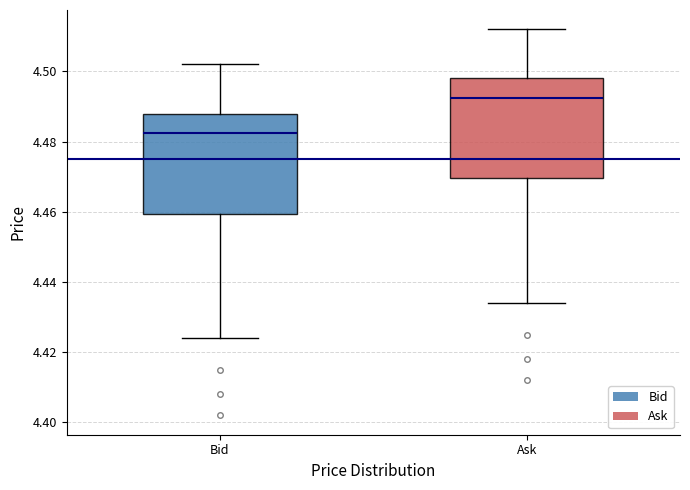

Where is the lower edge of the box for Bid on the y-axis? The values are not printed on the chart, so give them approximately, as read against the axis.

4.460